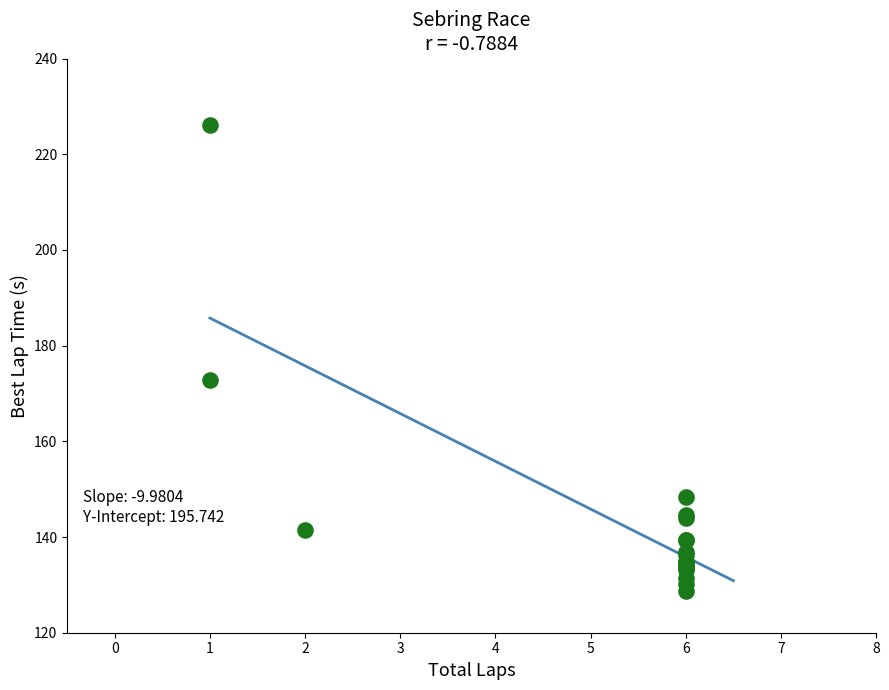

What Y value in the scatter plot is closest to 177?

172.8